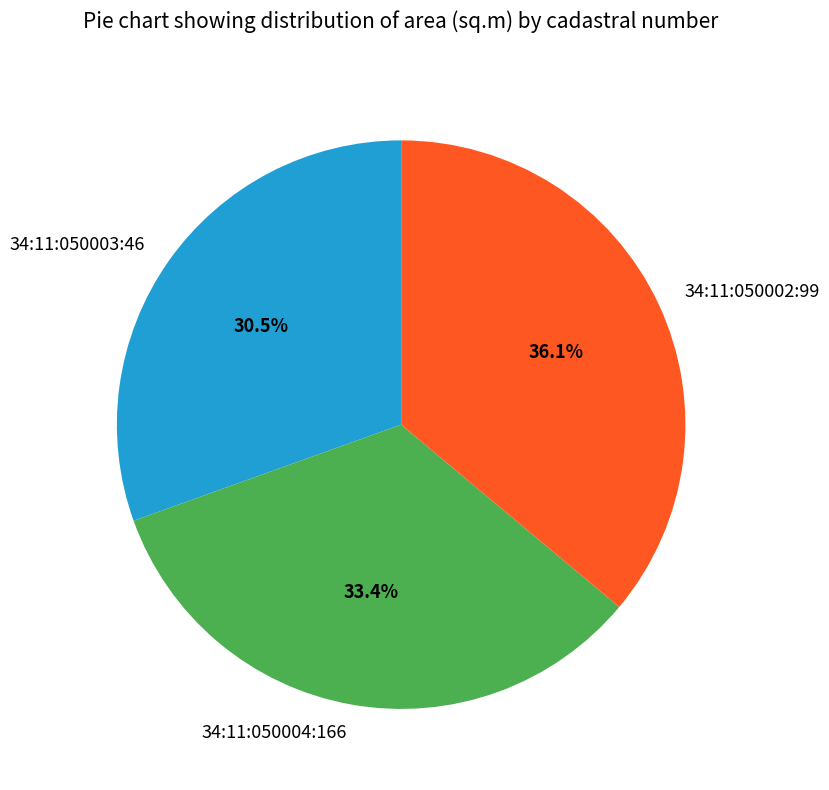

Is the sum of 34:11:050003:46 and 34:11:050004:166 greater than half?

Yes